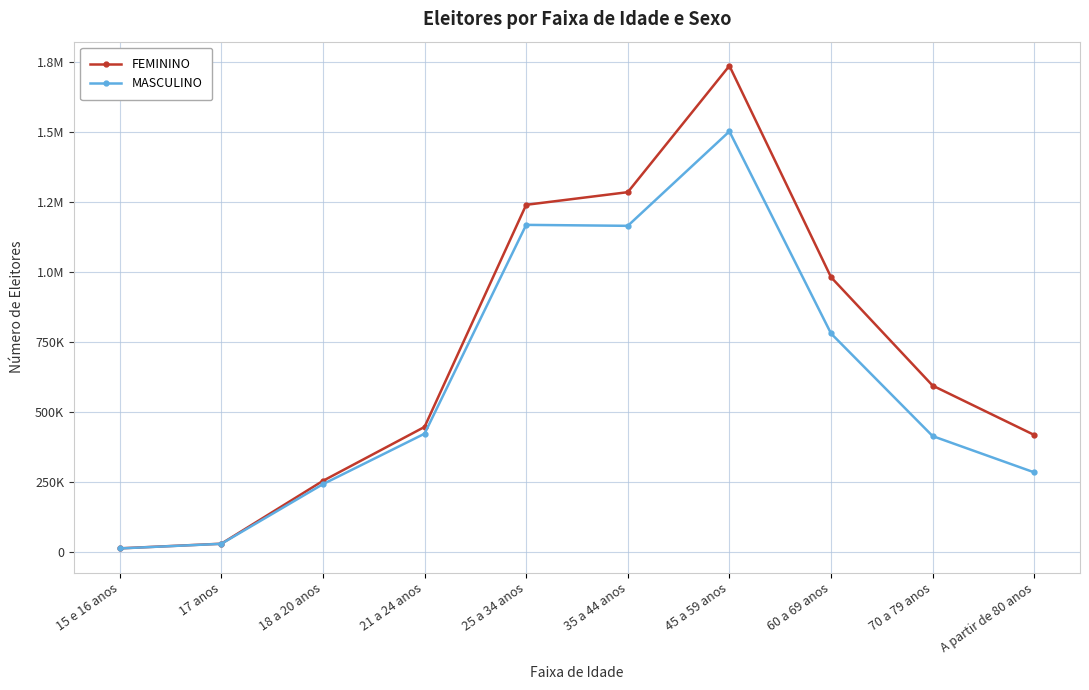

True or false: MASCULINO and FEMININO cross at least once.

False